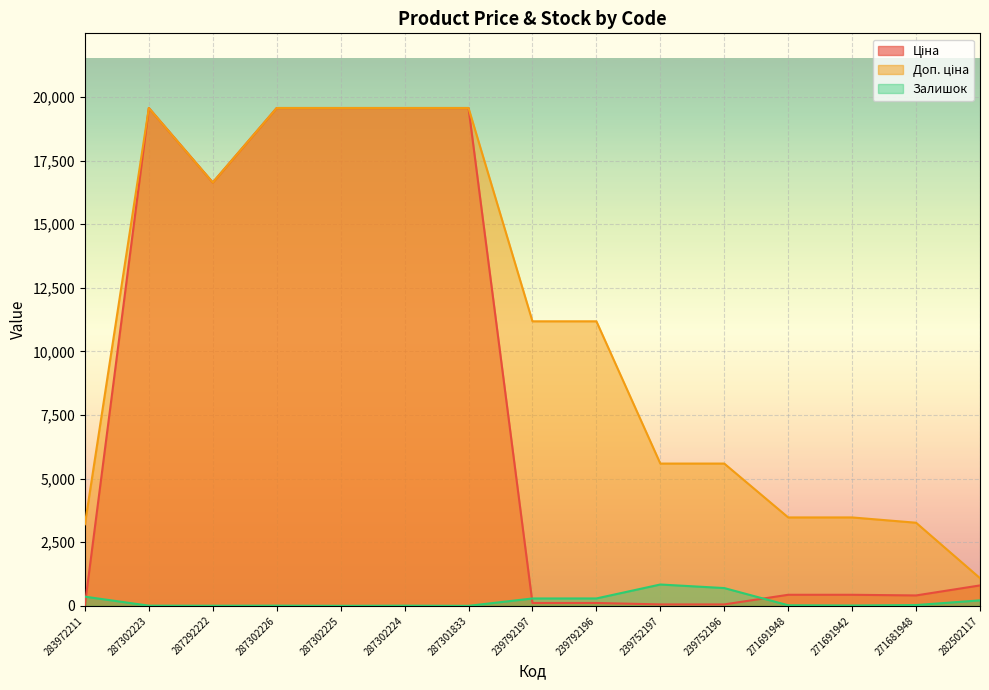

Which series has the largest total across all categories?

Доп. ціна